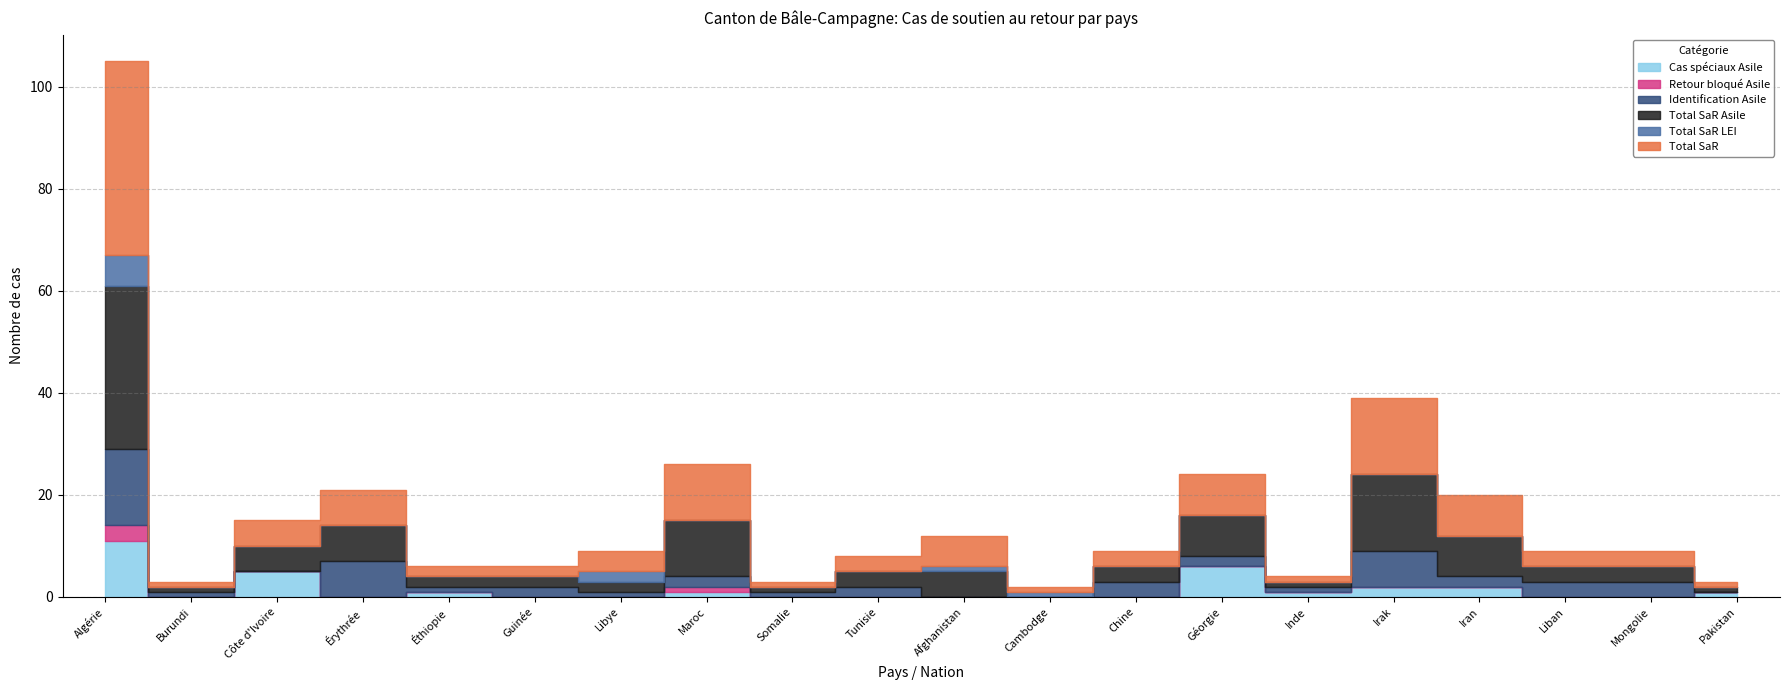

Which series has the widest spread of values?

Total SaR